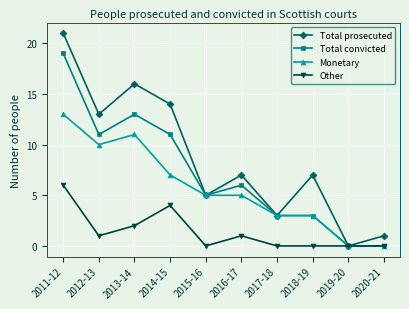

What is the difference between the maximum and second lowest values in the Total prosecuted series?

20